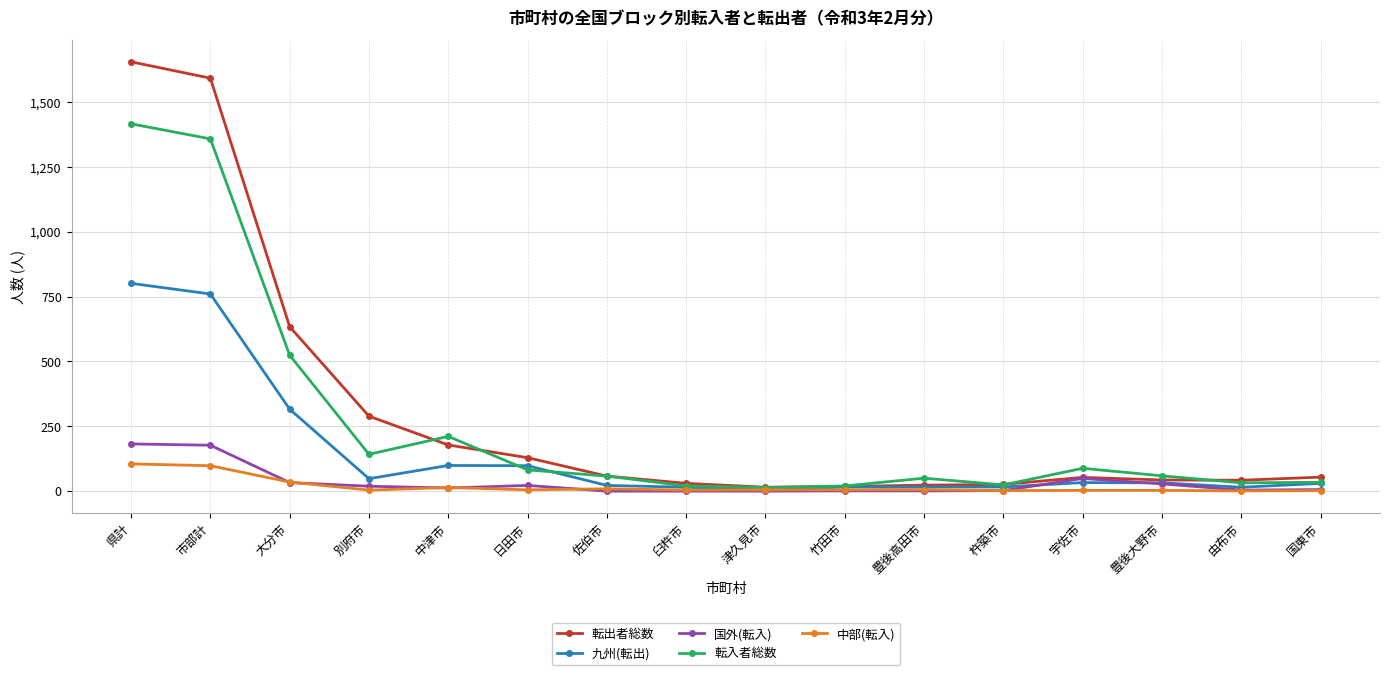

How many lines are shown in the chart?

5